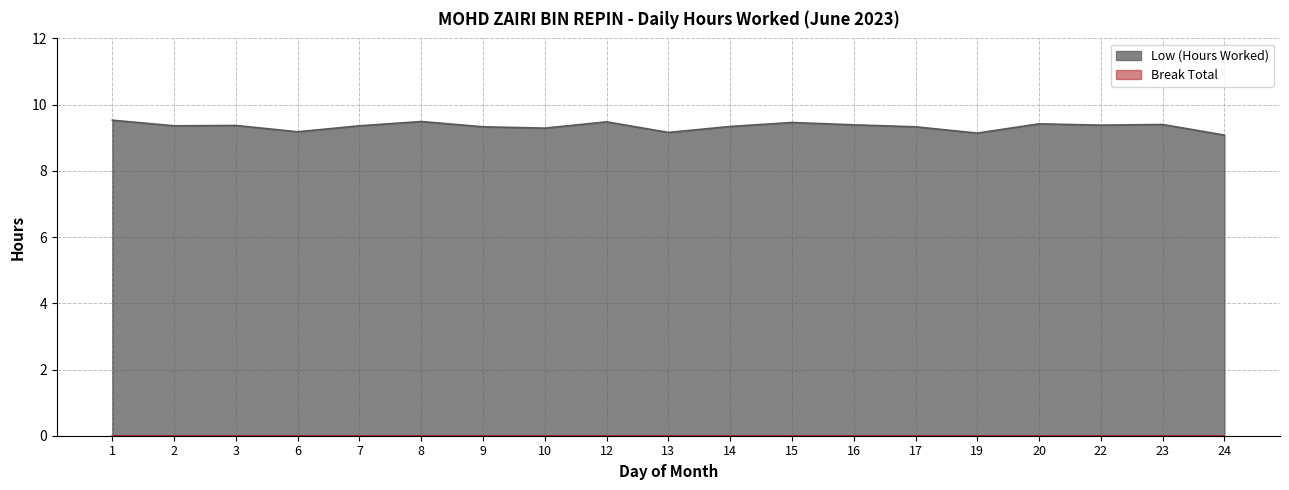

Which label corresponds to the largest value in the chart?

1